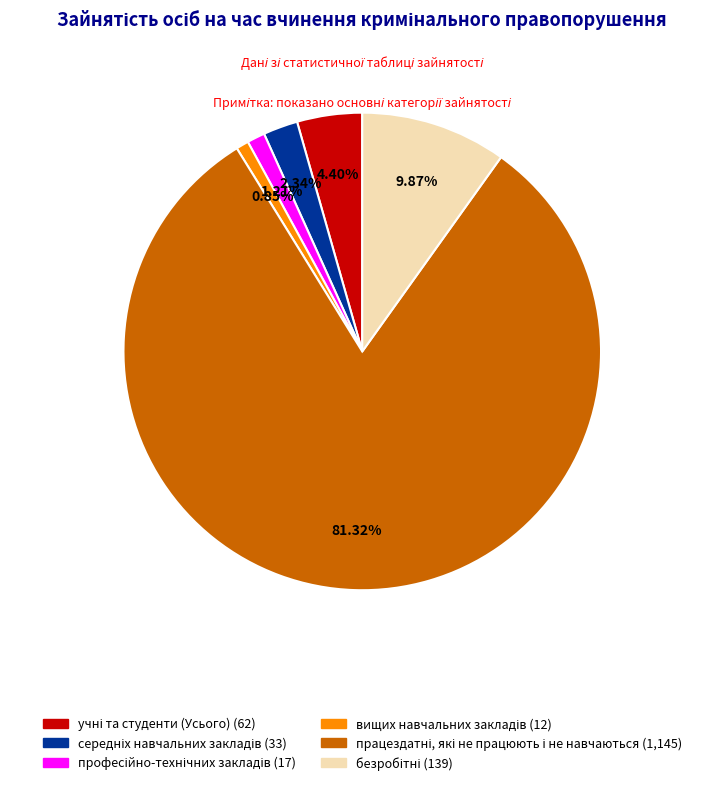

Is there a majority slice in this chart?

Yes